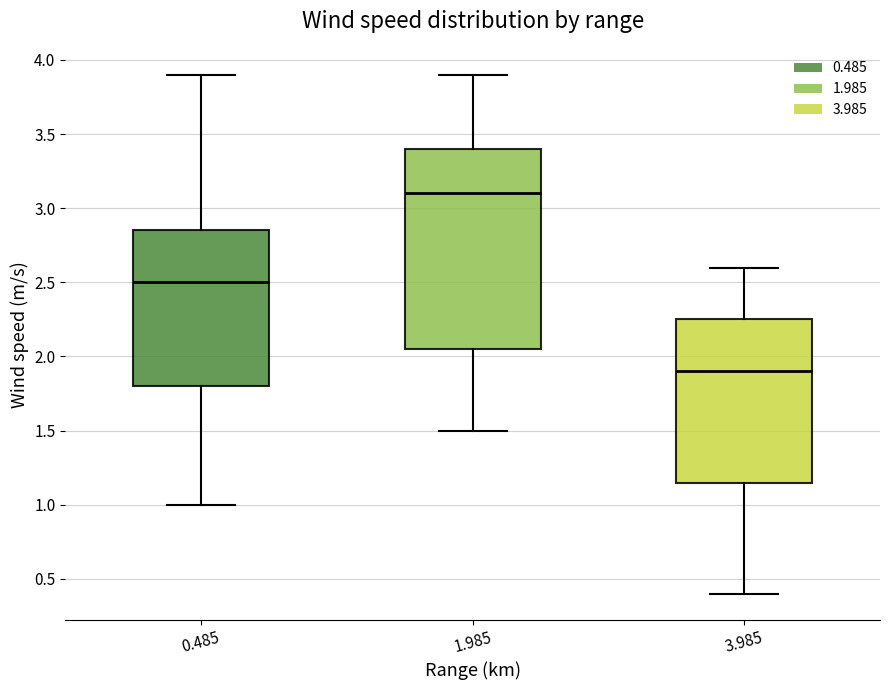

Which box's median line is the highest?

1.985